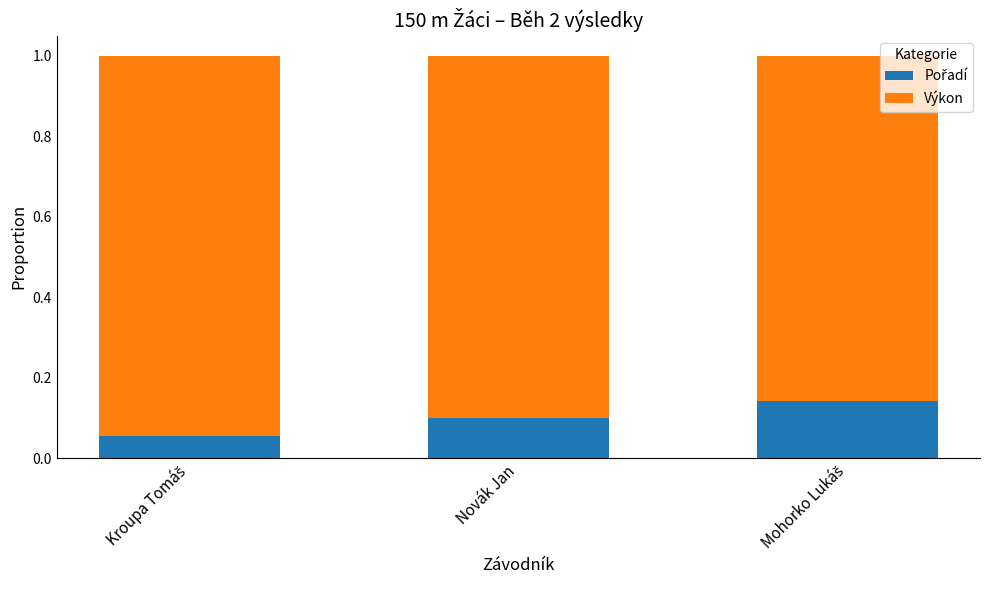

Are the bars horizontal?

No